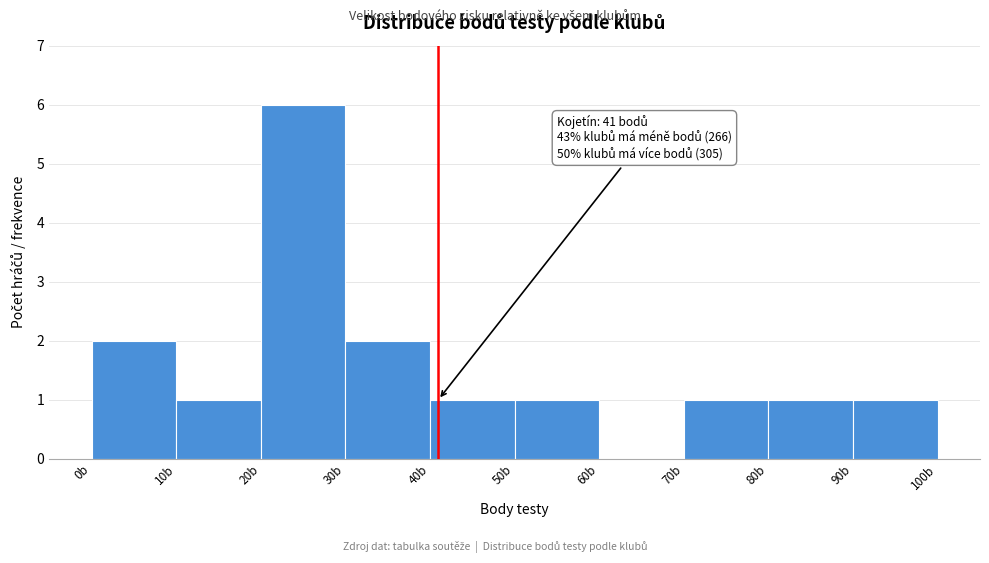

Which range on the x-axis has the tallest bar?

20 to 30